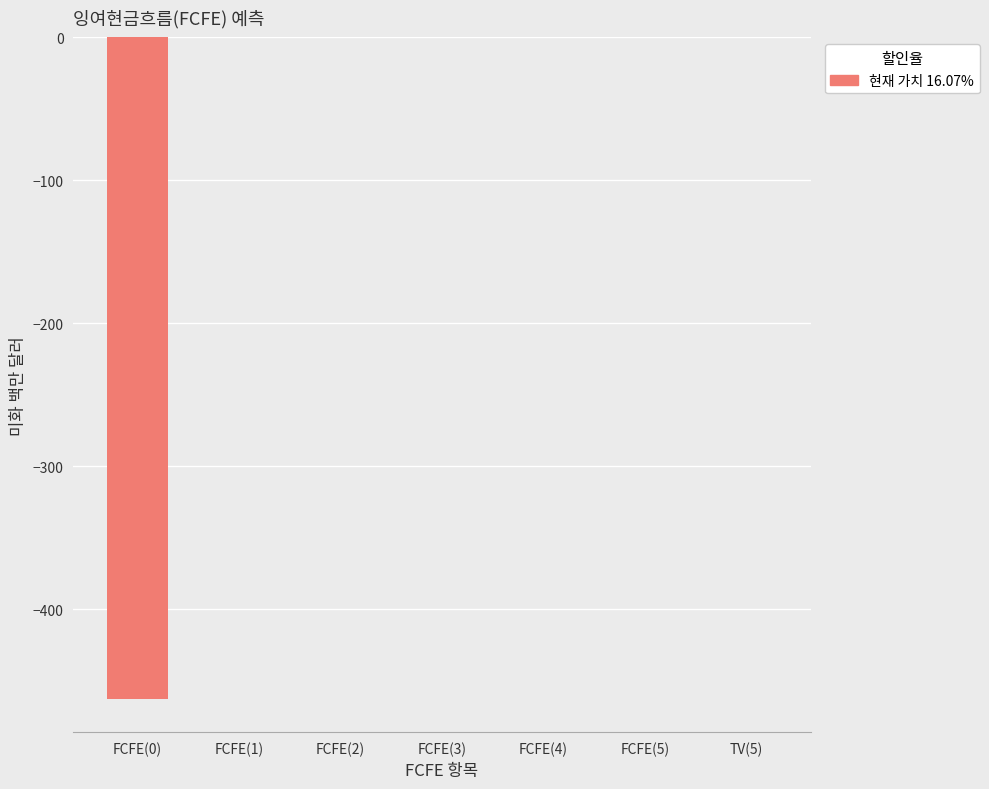

What is the sum of the values at TV(5) and FCFE(0)?

-463